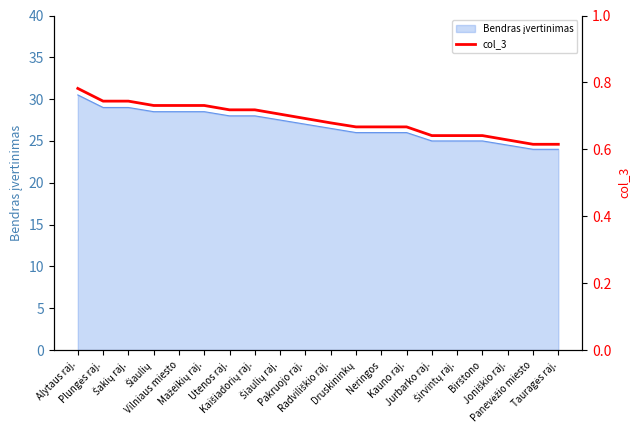

Reading left to right, list all the values displayed in this chart.

Alytaus raj.=0.8	Plungės raj.=0.7	Šakių raj.=0.7	Šiaulių=0.7	Vilniaus miesto=0.7	Mažeikių raj.=0.7	Utenos raj.=0.7	Kaišiadorių raj.=0.7	Šiaulių raj.=0.7	Pakruojo raj.=0.7	Radviliškio raj.=0.7	Druskininkų=0.7	Neringos=0.7	Kauno raj.=0.7	Jurbarko raj.=0.6	Širvintų raj.=0.6	Birštono=0.6	Joniškio raj.=0.6	Panevėžio miesto=0.6	Tauragės raj.=0.6